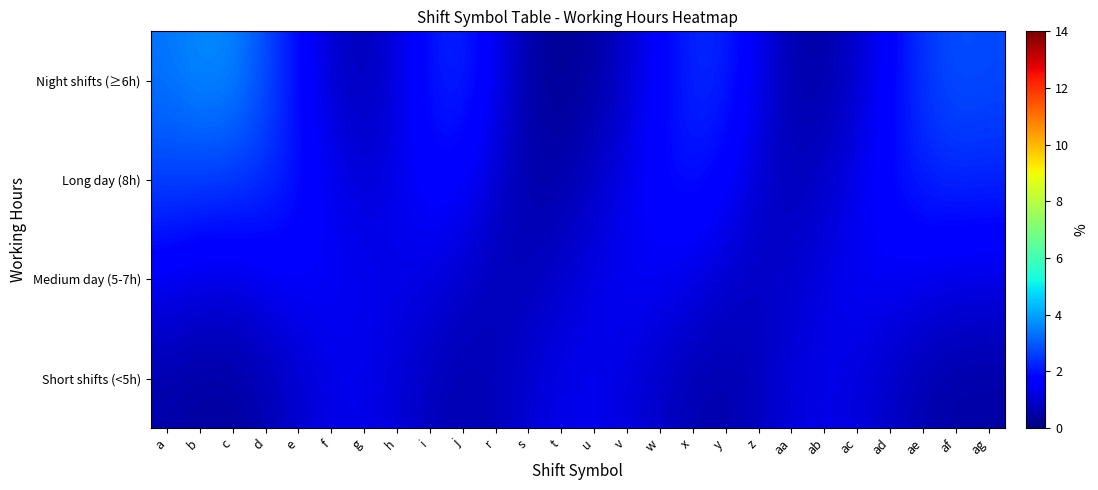

Reading right to left, list all the values displayed in this chart.

Night shifts (≥6h): ag=2.8	af=2.9	ae=2.5	ad=1.7	ac=1.0	ab=0.5	aa=0.6	z=1.3	y=2.2	x=2.3	w=1.7	v=1.0	u=0.5	t=0.3	s=0.5	r=1.4	j=2.3	i=2.0	h=1.2	g=0.7	f=1.0	e=1.8	d=2.8	c=3.6	b=3.7	a=3.4
Long day (8h): ag=2.3	af=2.3	ae=2.2	ad=1.9	ac=1.4	ab=0.9	aa=0.7	z=1.0	y=1.7	x=2.0	w=1.8	v=1.4	u=0.9	t=0.6	s=0.5	r=1.0	j=1.7	i=1.8	h=1.3	g=1.1	f=1.4	e=2.0	d=2.4	c=2.6	b=2.6	a=2.7
Medium day (5-7h): ag=1.2	af=1.3	ae=1.4	ad=1.5	ac=1.5	ab=1.3	aa=1.0	z=0.8	y=1.0	x=1.3	w=1.5	v=1.5	u=1.3	t=1.0	s=0.8	r=0.7	j=1.0	i=1.2	h=1.3	g=1.4	f=1.5	e=1.6	d=1.4	c=1.2	b=1.2	a=1.4
Short shifts (<5h): ag=0.5	af=0.5	ae=0.6	ad=0.9	ac=1.2	ab=1.3	aa=1.2	z=0.8	y=0.6	x=0.6	w=0.9	v=1.2	u=1.4	t=1.3	s=1.1	r=0.7	j=0.6	i=0.8	h=1.1	g=1.3	f=1.3	e=1.0	d=0.6	c=0.4	b=0.4	a=0.5